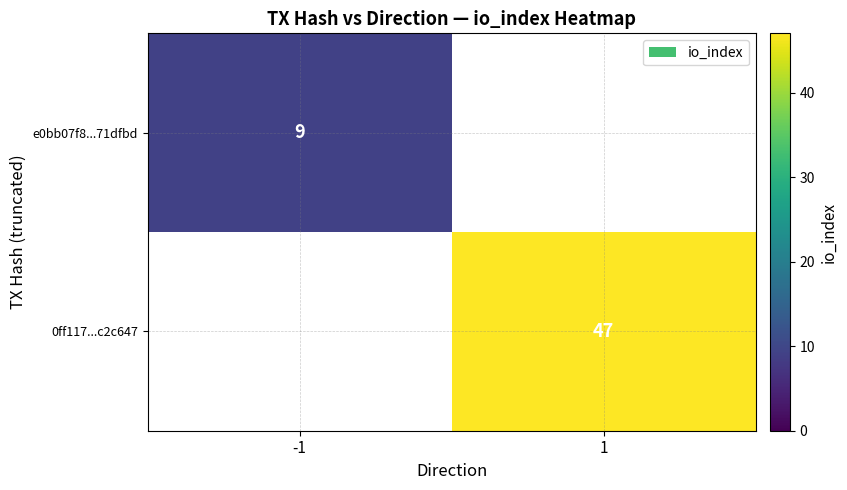

The value of e0bb07f8...71dfbd at -1 is 14. True or false?

False